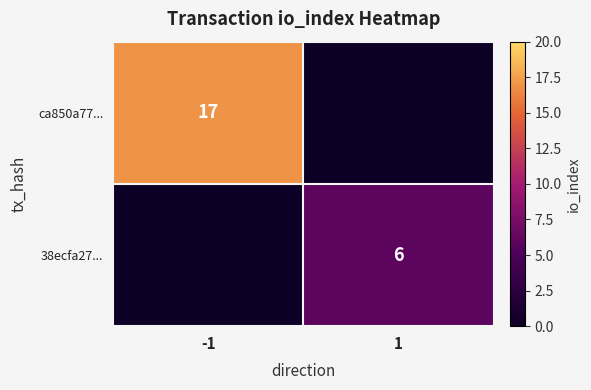

Is the value of 38ecfa27... at -1 greater than the value of ca850a77... at 1?

No